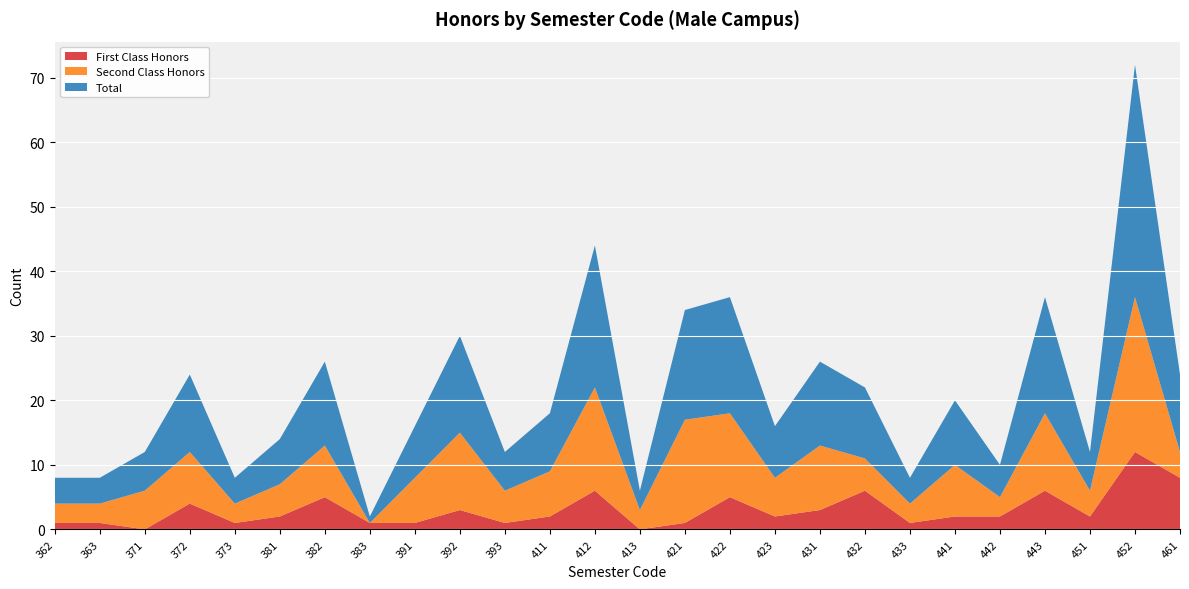

Reading left to right, list all the values displayed in this chart.

First Class Honors: 362=1	363=1	371=0	372=4	373=1	381=2	382=5	383=1	391=1	392=3	393=1	411=2	412=6	413=0	421=1	422=5	423=2	431=3	432=6	433=1	441=2	442=2	443=6	451=2	452=12	461=8
Second Class Honors: 362=3	363=3	371=6	372=8	373=3	381=5	382=8	383=0	391=7	392=12	393=5	411=7	412=16	413=3	421=16	422=13	423=6	431=10	432=5	433=3	441=8	442=3	443=12	451=4	452=24	461=4
Total: 362=4	363=4	371=6	372=12	373=4	381=7	382=13	383=1	391=8	392=15	393=6	411=9	412=22	413=3	421=17	422=18	423=8	431=13	432=11	433=4	441=10	442=5	443=18	451=6	452=36	461=12